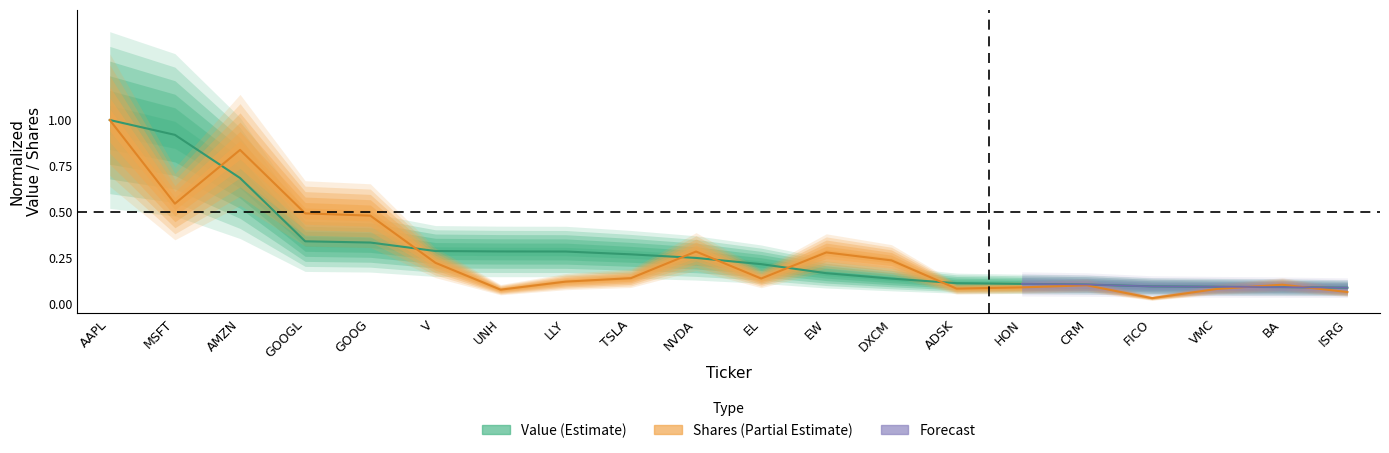

What is the sum of the Shares values at ISRG and UNH?

0.1